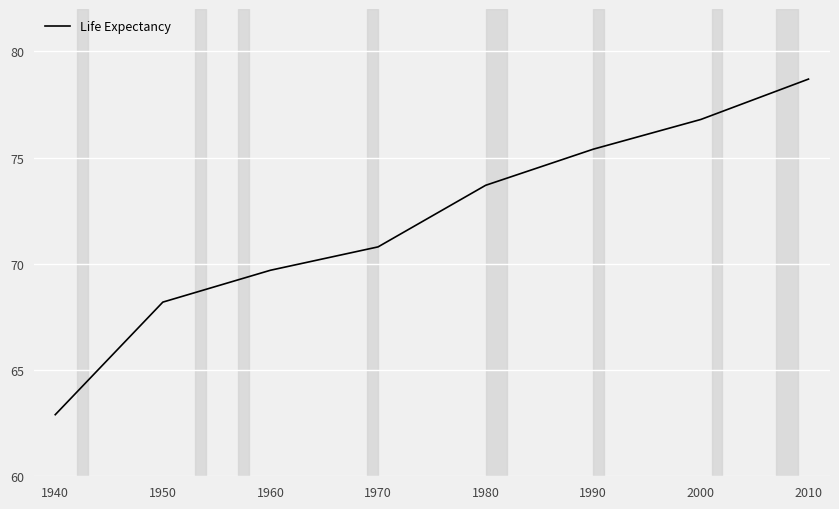

True or false: the data shows 73.7 at 1980.

True